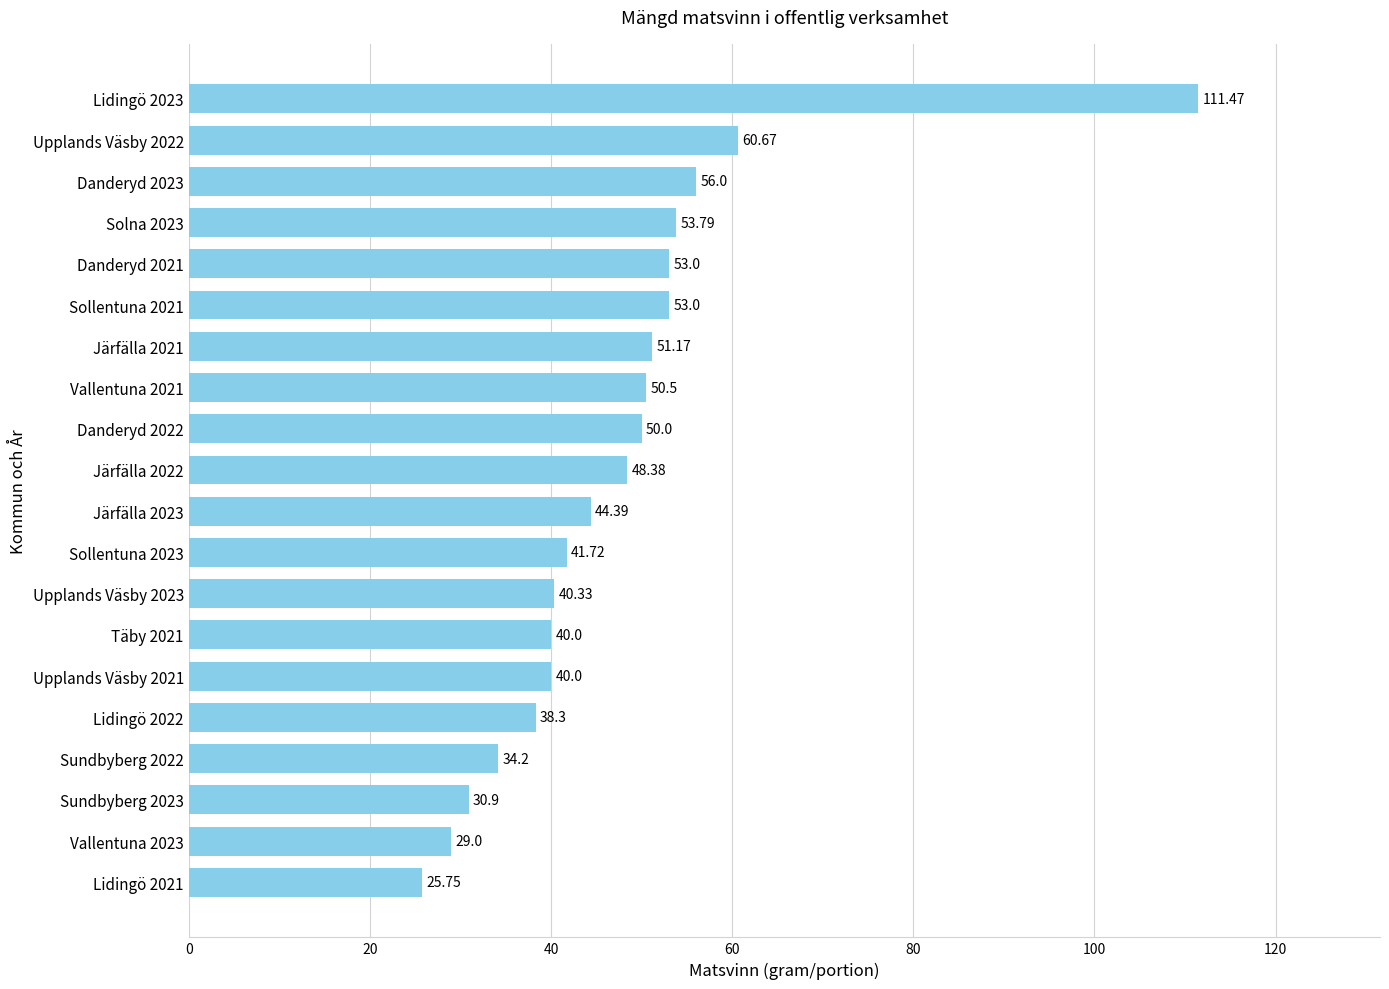

What is the smallest value displayed?

25.8